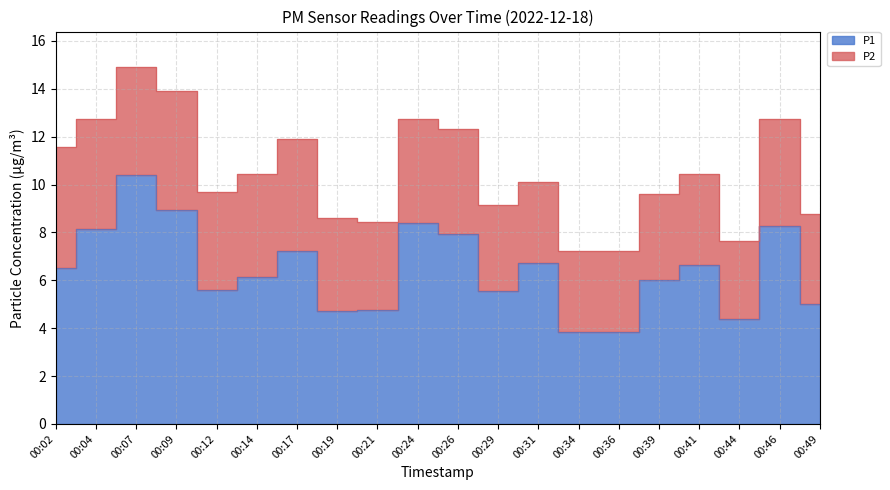

How many categories are shown in the chart?

20